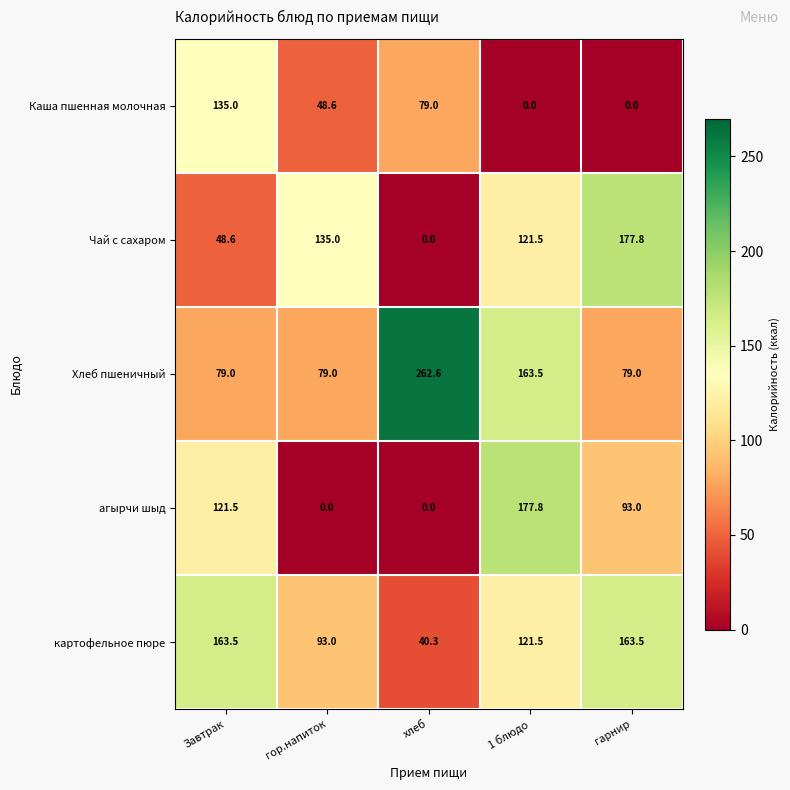

Which category has the highest value across all series?

хлеб